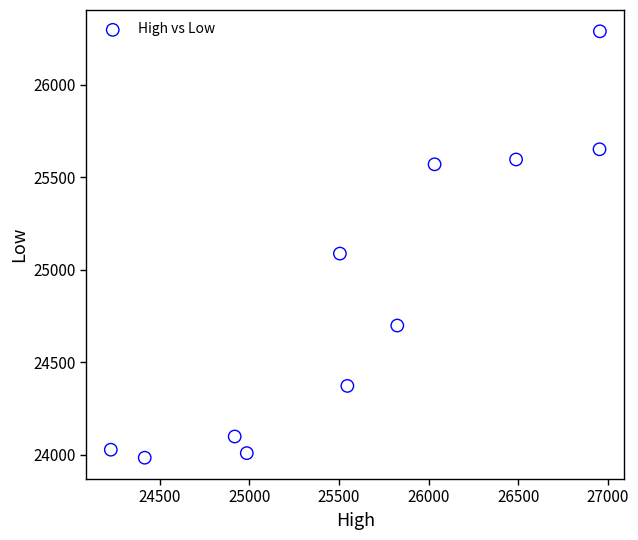

What is the range of Y values (max minus min)?

2307.3